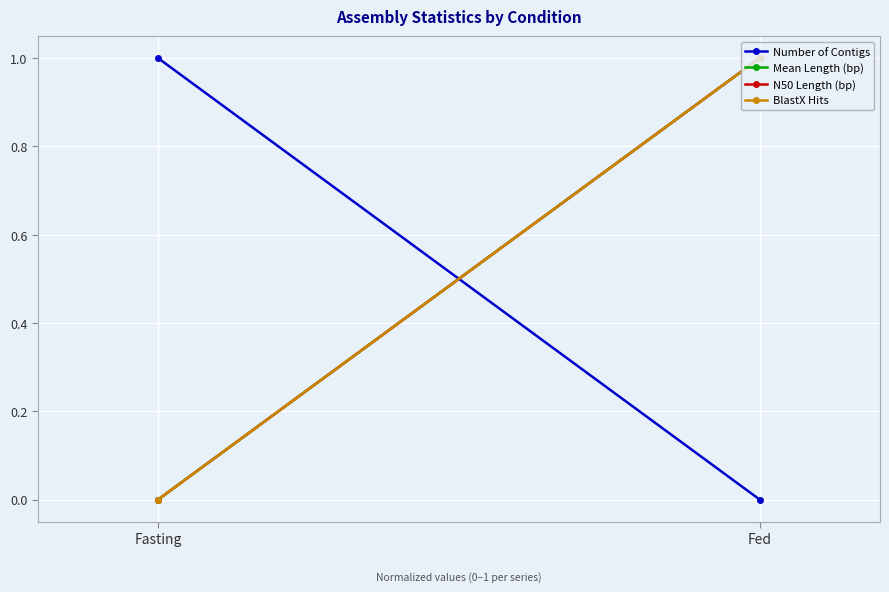

Is the value of BlastX Hits at Fasting greater than the value of Mean Length (bp) at Fed?

No